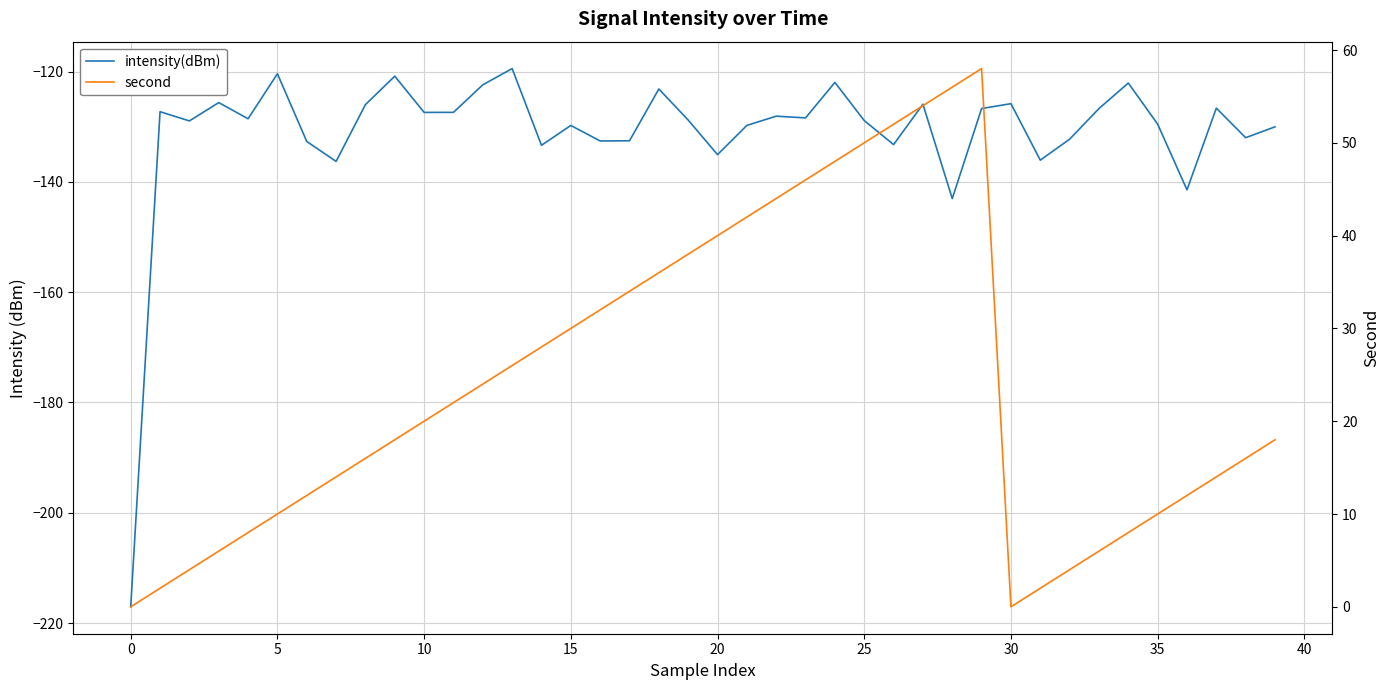

How many lines are shown in the chart?

2